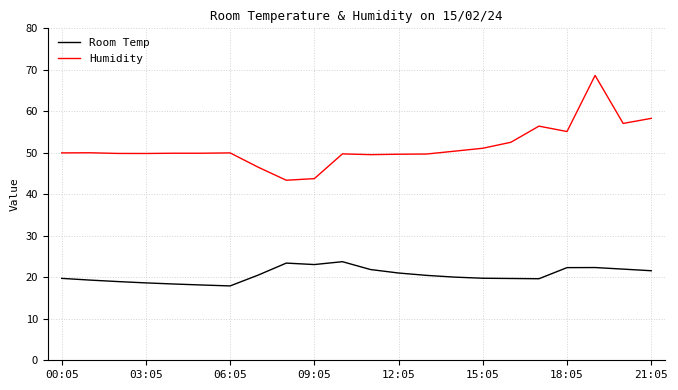

What is the highest value of the Humidity series?

68.7